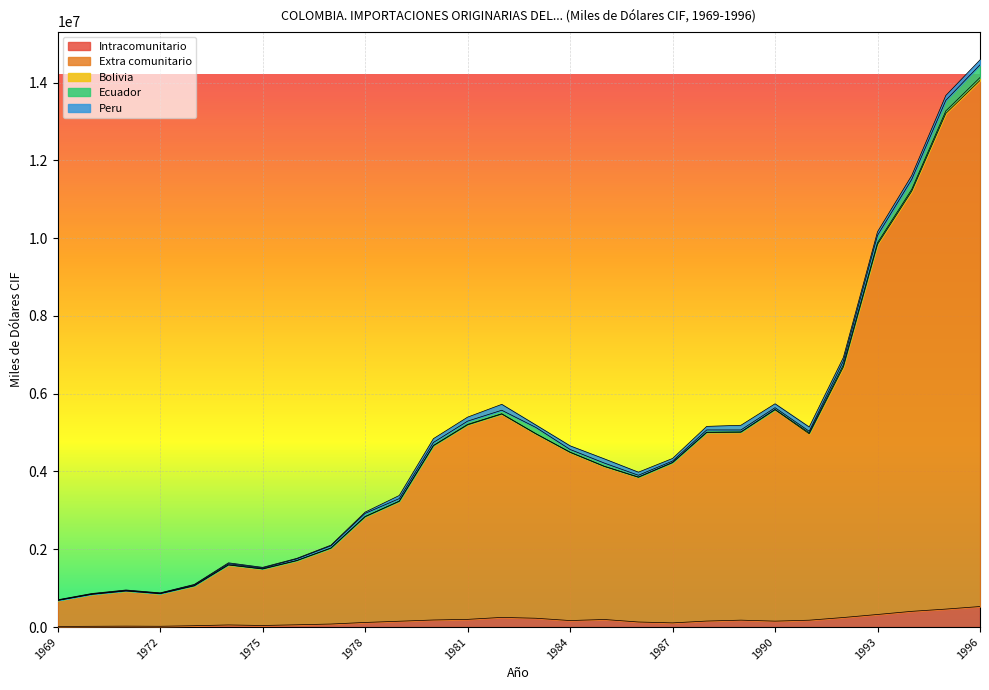

True or false: Peru and Ecuador cross at least once.

True